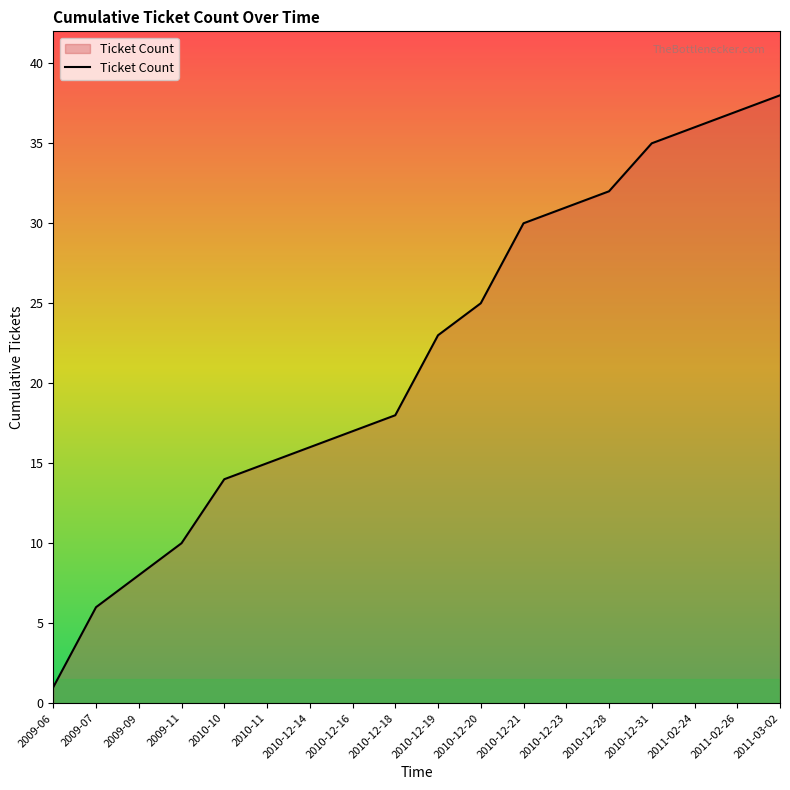

Rank the categories by value from lowest to highest.

2009-06, 2009-07, 2009-09, 2009-11, 2010-10, 2010-11, 2010-12-14, 2010-12-16, 2010-12-18, 2010-12-19, 2010-12-20, 2010-12-21, 2010-12-23, 2010-12-28, 2010-12-31, 2011-02-24, 2011-02-26, 2011-03-02